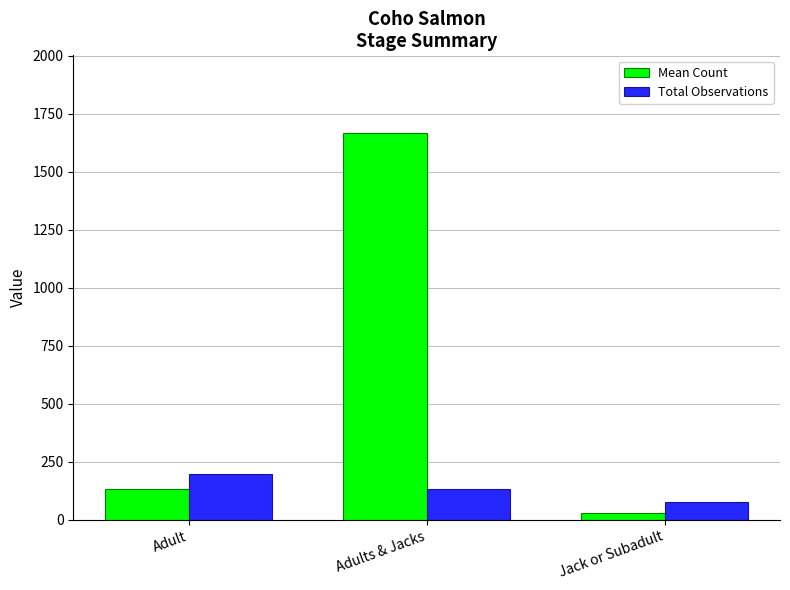

What are all the series names shown in the legend?

Mean Count, Total Observations